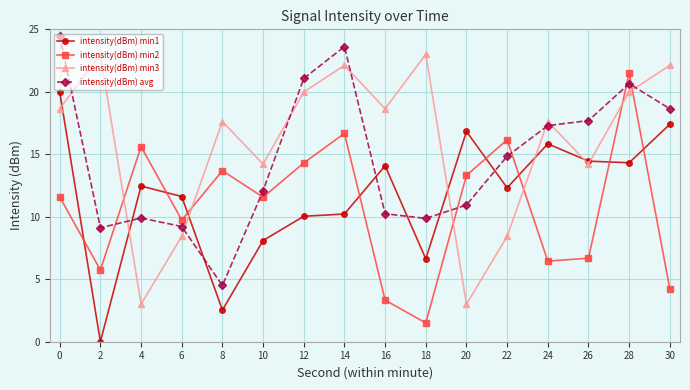

Reading left to right, extract all data points from this chart.

intensity(dBm) min1: 20.0	0.0	12.5	11.6	2.5	8.1	10.0	10.2	14.1	6.6	16.8	12.3	15.8	14.5	14.3	17.4
intensity(dBm) min2: 11.6	5.7	15.6	9.7	13.7	11.6	14.3	16.7	3.3	1.5	13.3	16.2	6.4	6.7	21.5	4.2
intensity(dBm) min3: 18.6	23.0	3.0	8.4	17.6	14.2	20.0	22.1	18.6	23.0	3.0	8.4	17.6	14.2	20.0	22.1
intensity(dBm) avg: 24.5	9.1	9.9	9.2	4.5	12.1	21.1	23.6	10.2	9.9	10.9	14.8	17.3	17.7	20.7	18.6